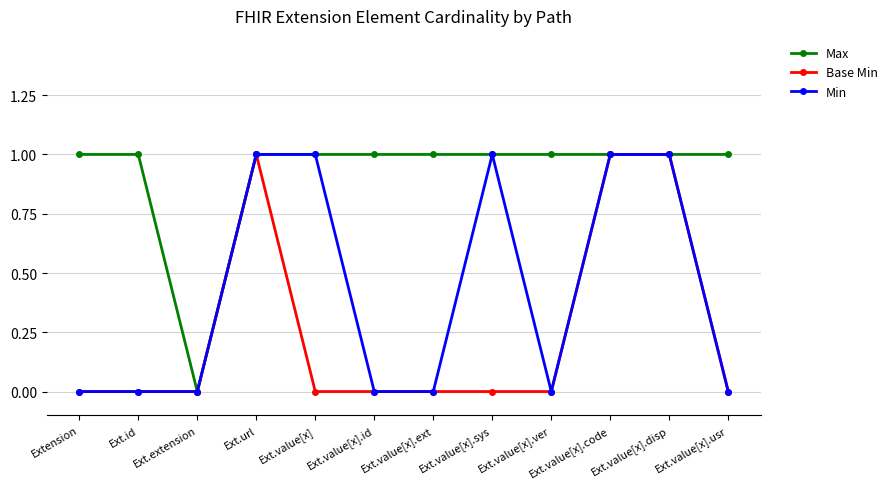

Reading left to right, extract all data points from this chart.

Max: Extension=1	Ext.id=1	Ext.extension=0	Ext.url=1	Ext.value[x]=1	Ext.value[x].id=1	Ext.value[x].ext=1	Ext.value[x].sys=1	Ext.value[x].ver=1	Ext.value[x].code=1	Ext.value[x].disp=1	Ext.value[x].usr=1
Base Min: Extension=0	Ext.id=0	Ext.extension=0	Ext.url=1	Ext.value[x]=0	Ext.value[x].id=0	Ext.value[x].ext=0	Ext.value[x].sys=0	Ext.value[x].ver=0	Ext.value[x].code=1	Ext.value[x].disp=1	Ext.value[x].usr=0
Min: Extension=0	Ext.id=0	Ext.extension=0	Ext.url=1	Ext.value[x]=1	Ext.value[x].id=0	Ext.value[x].ext=0	Ext.value[x].sys=1	Ext.value[x].ver=0	Ext.value[x].code=1	Ext.value[x].disp=1	Ext.value[x].usr=0